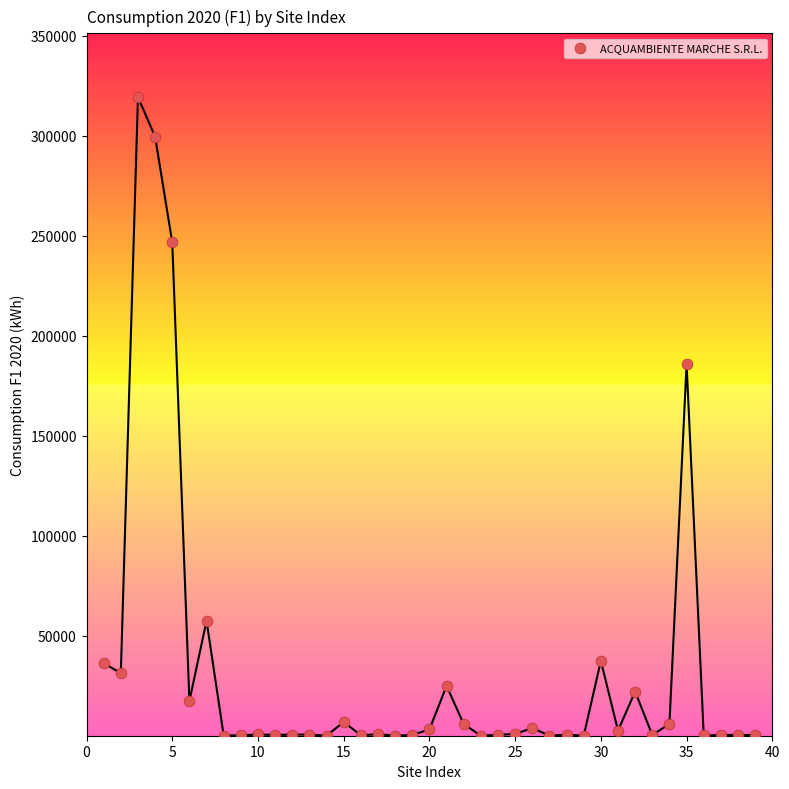

What Y value in the scatter plot is closest to 159606?

185870.0